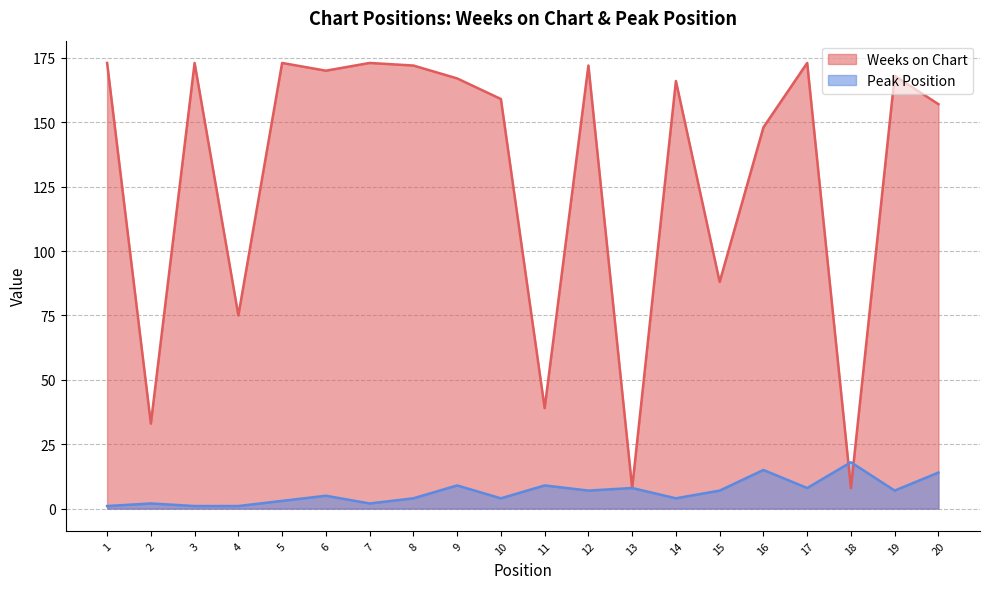

Reading right to left, what are all the values shown in this chart?

Weeks on Chart: 20=157	19=168	18=8	17=173	16=148	15=88	14=166	13=8	12=172	11=39	10=159	9=167	8=172	7=173	6=170	5=173	4=75	3=173	2=33	1=173
Peak Position: 20=14	19=7	18=18	17=8	16=15	15=7	14=4	13=8	12=7	11=9	10=4	9=9	8=4	7=2	6=5	5=3	4=1	3=1	2=2	1=1